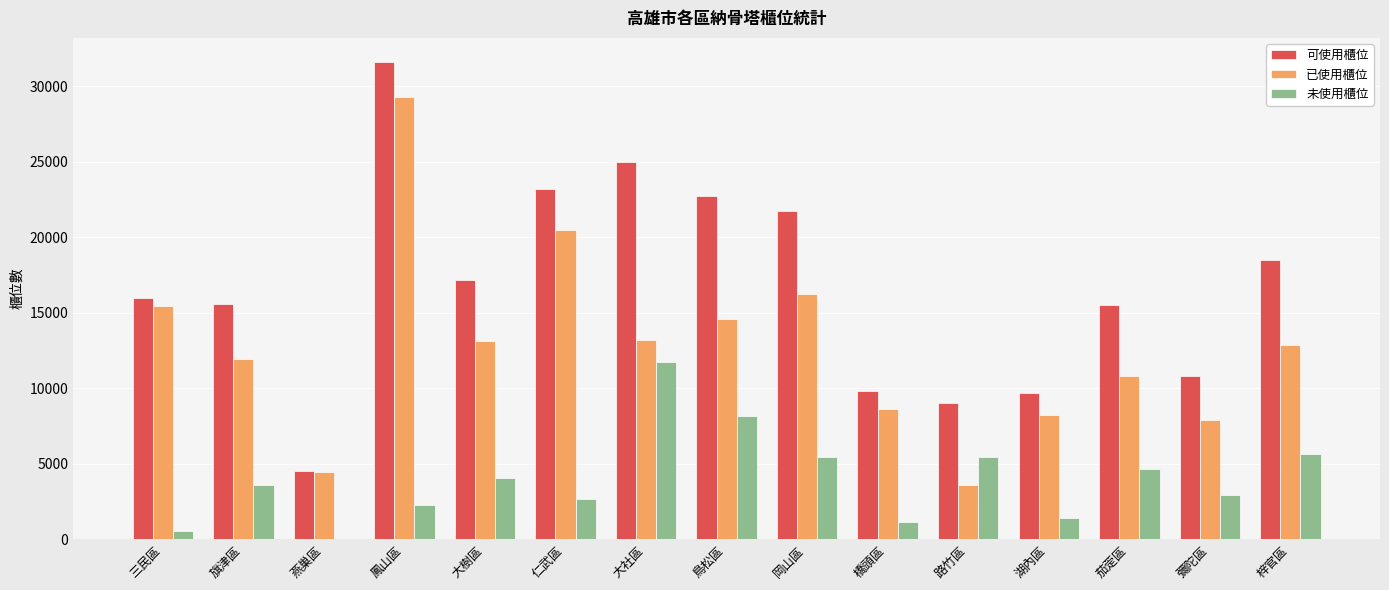

The 可使用櫃位 series shows 3626 at 路竹區. True or false?

False